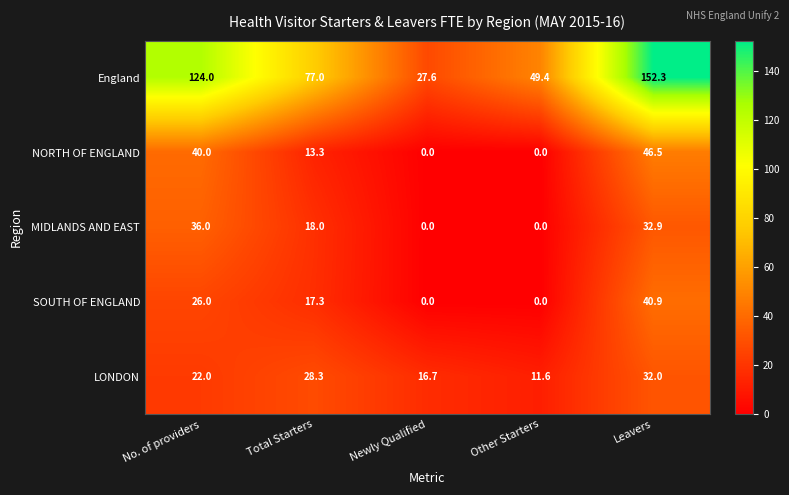

Rank the series by their maximum value, from highest to lowest.

England, NORTH OF ENGLAND, SOUTH OF ENGLAND, MIDLANDS AND EAST, LONDON